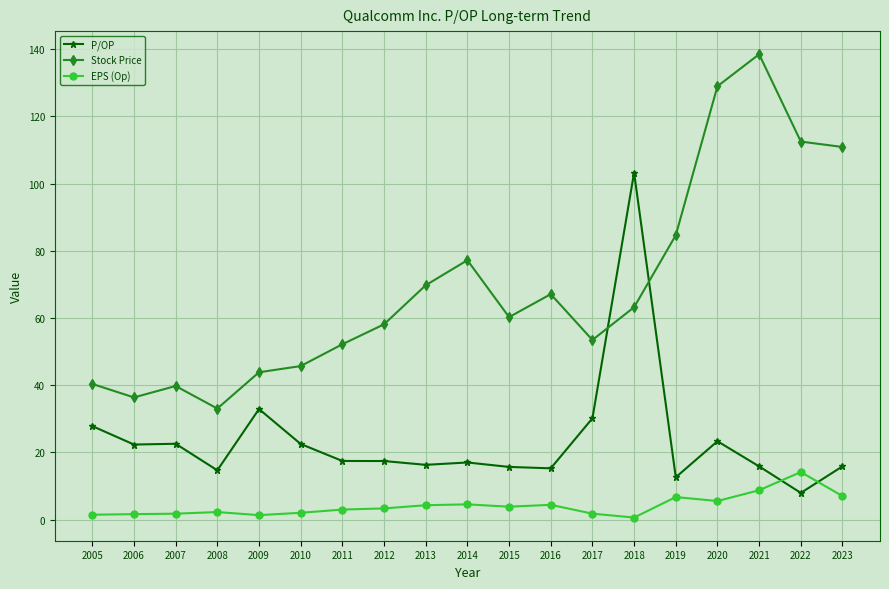

Rank the series by their maximum value, from highest to lowest.

Stock Price, P/OP, EPS (Op)